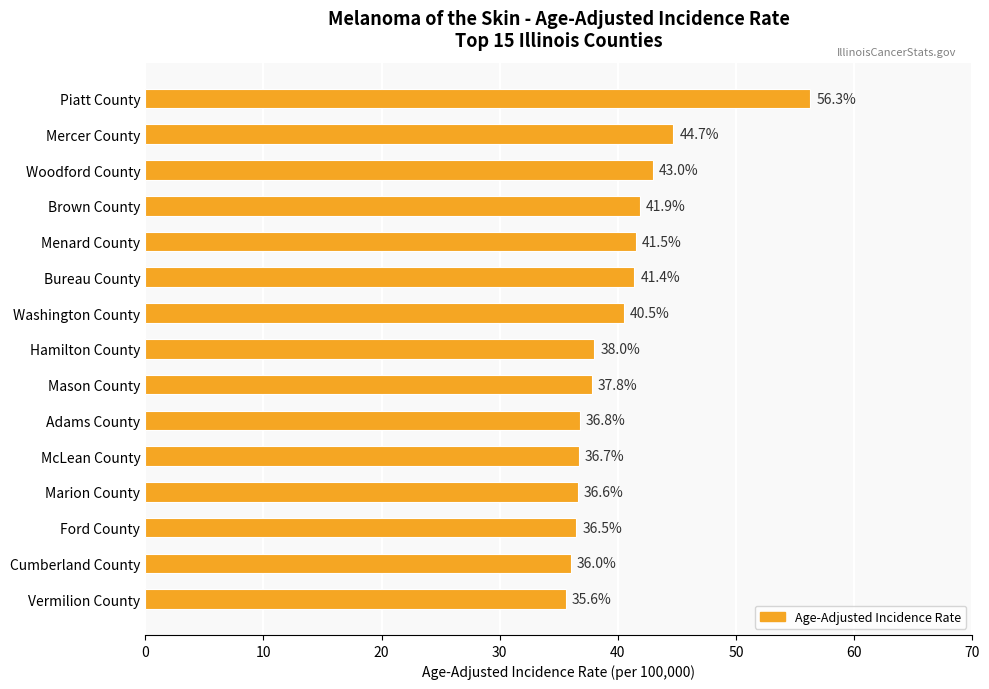

The chart shows a value of 58.9 at Mason County. True or false?

False